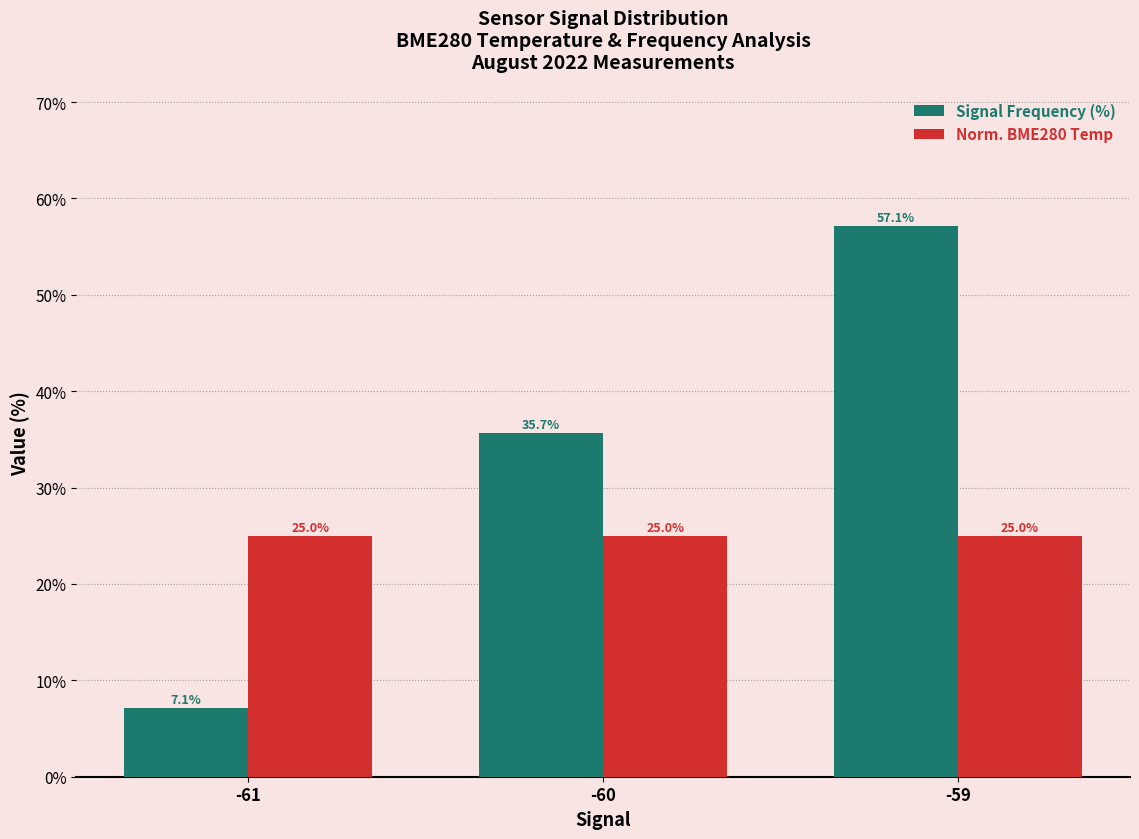

Is the value of Signal Frequency (%) at -59 greater than the value of Norm. BME280 Temp at -59?

Yes